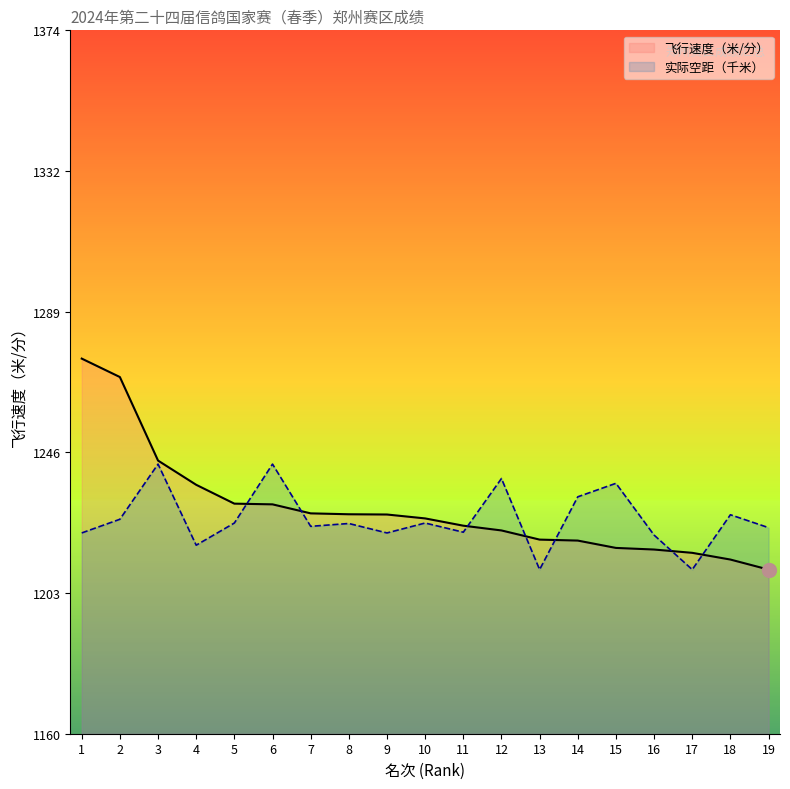

Where does the 飞行速度（米/分） series first go above 1225?

1